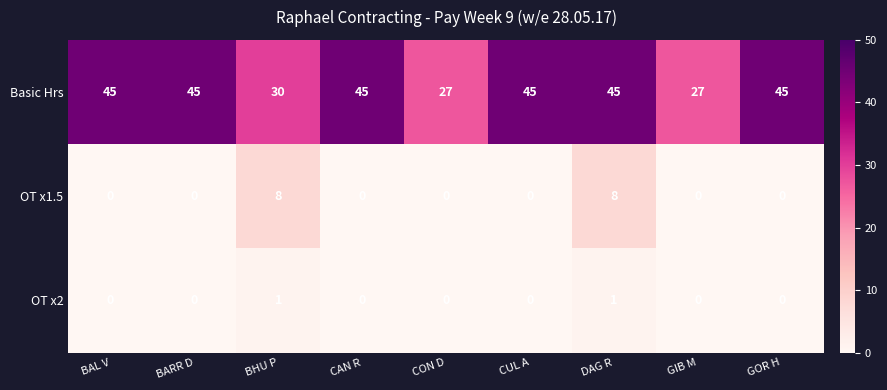

Reading left to right, transcribe all the data shown in this chart.

Basic Hrs: 45	45	30	45	27	45	45	27	45
OT x1.5: 0	0	8	0	0	0	8	0	0
OT x2: 0	0	1	0	0	0	1	0	0